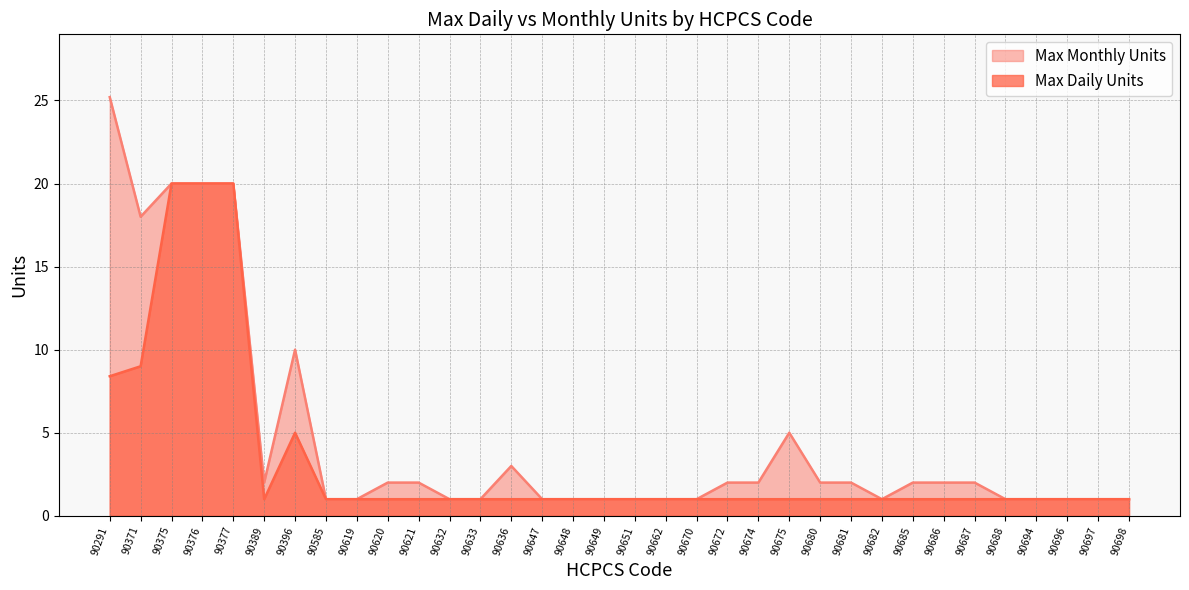

What is the value of the Max Monthly Units point at the 30th from the left?

1.0